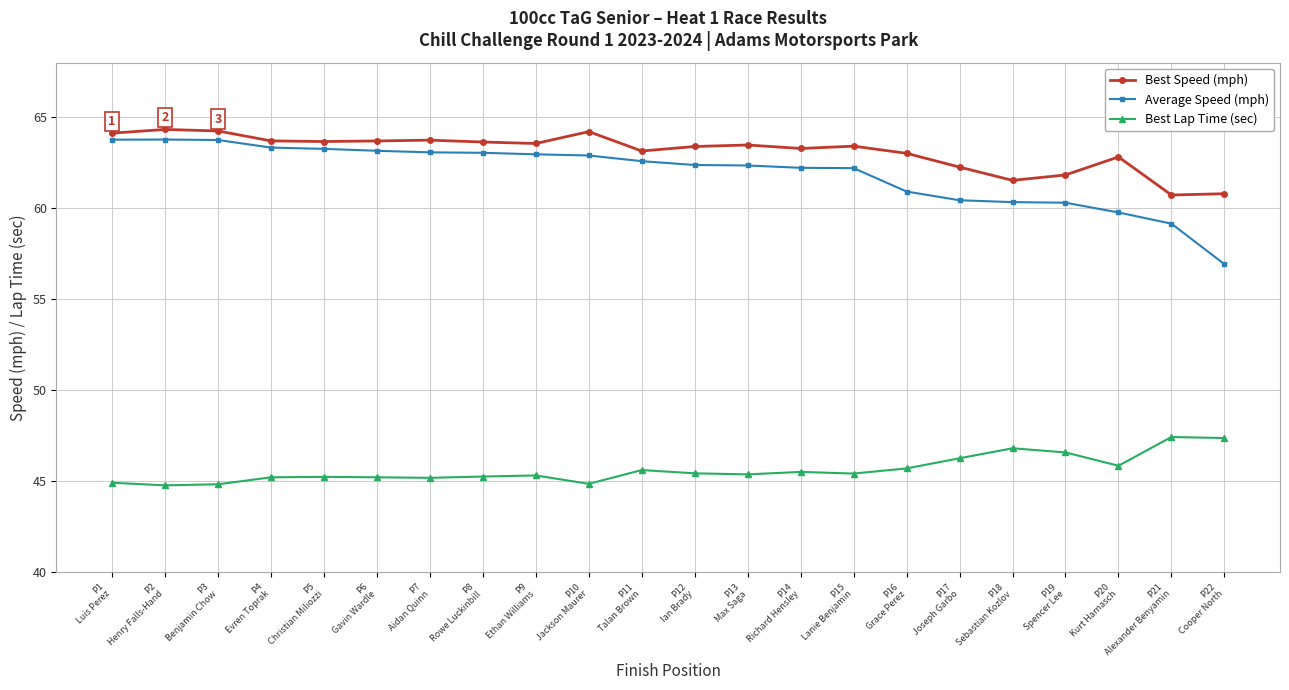

True or false: Best Lap Time (sec) has a value of 45.2 at P7
Aidan Quinn.

True